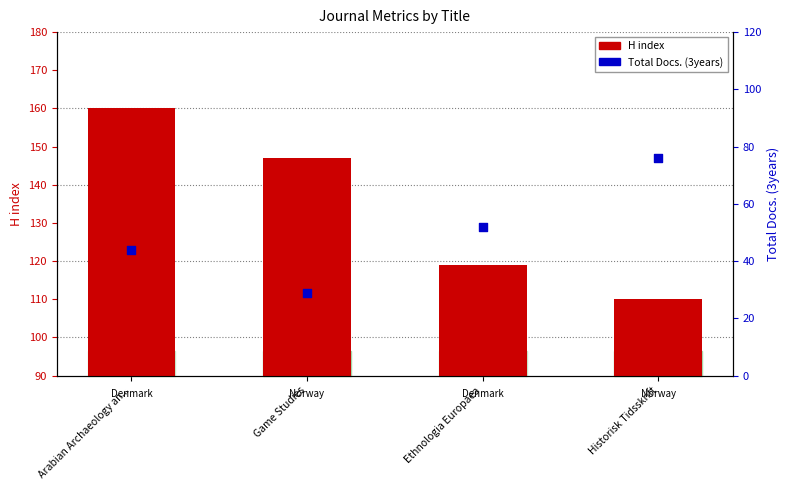

What are all the series names shown in the legend?

H index, Total Docs. (3years)